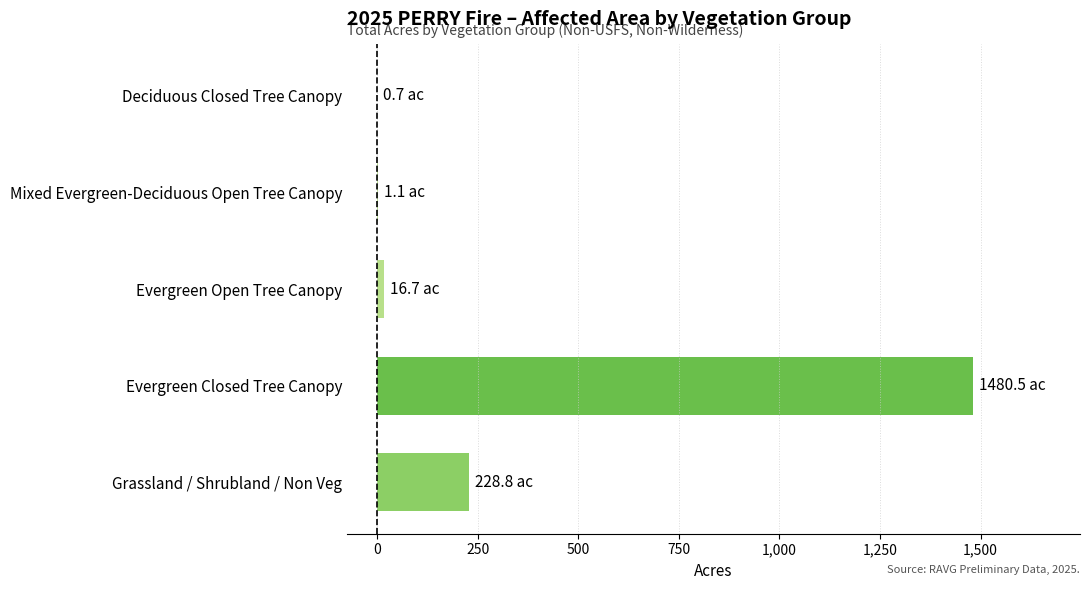

At which label is the value closest to 740?

Grassland / Shrubland / Non Veg